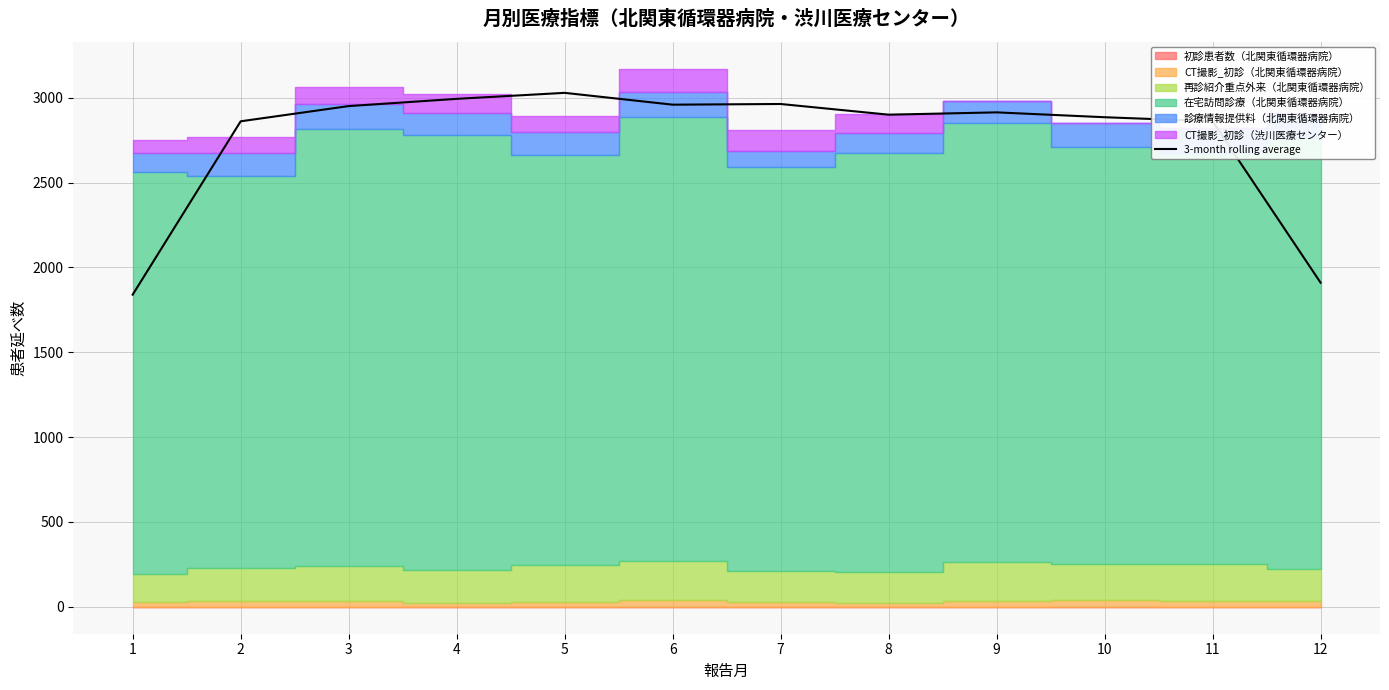

How many lines are shown in the chart?

1